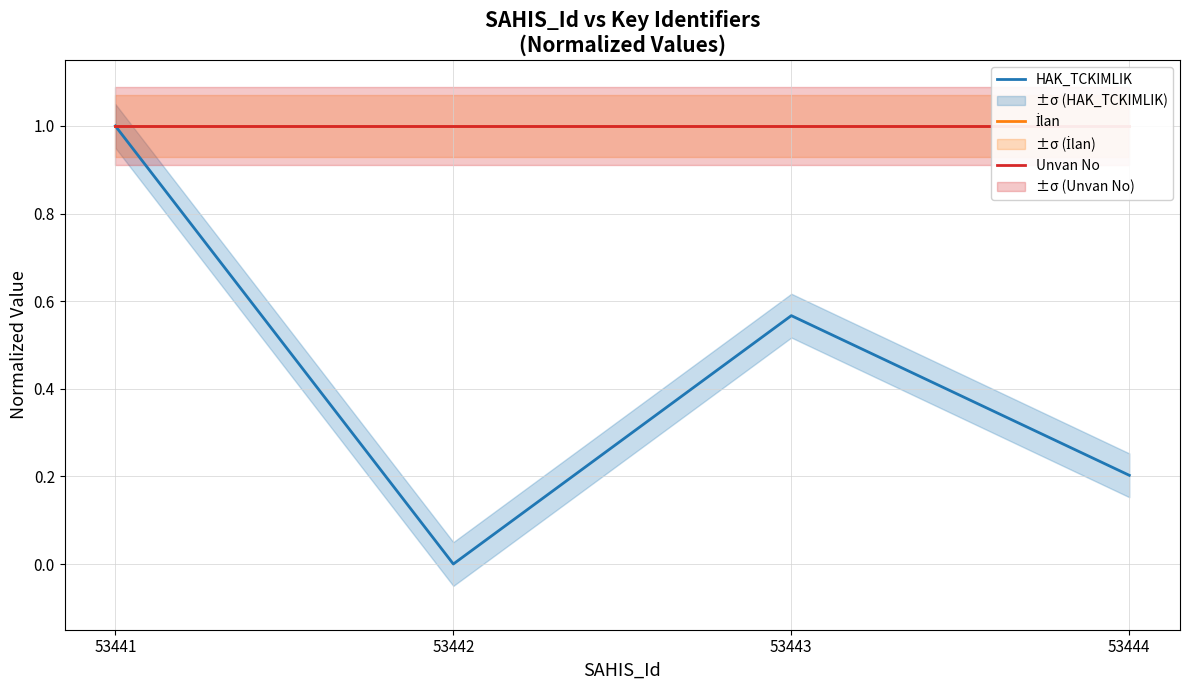

Reading left to right, list all the values displayed in this chart.

HAK_TCKIMLIK: 53441=1.0	53442=0.0	53443=0.6	53444=0.2
İlan: 53441=1.0	53442=1.0	53443=1.0	53444=1.0
Unvan No: 53441=1.0	53442=1.0	53443=1.0	53444=1.0